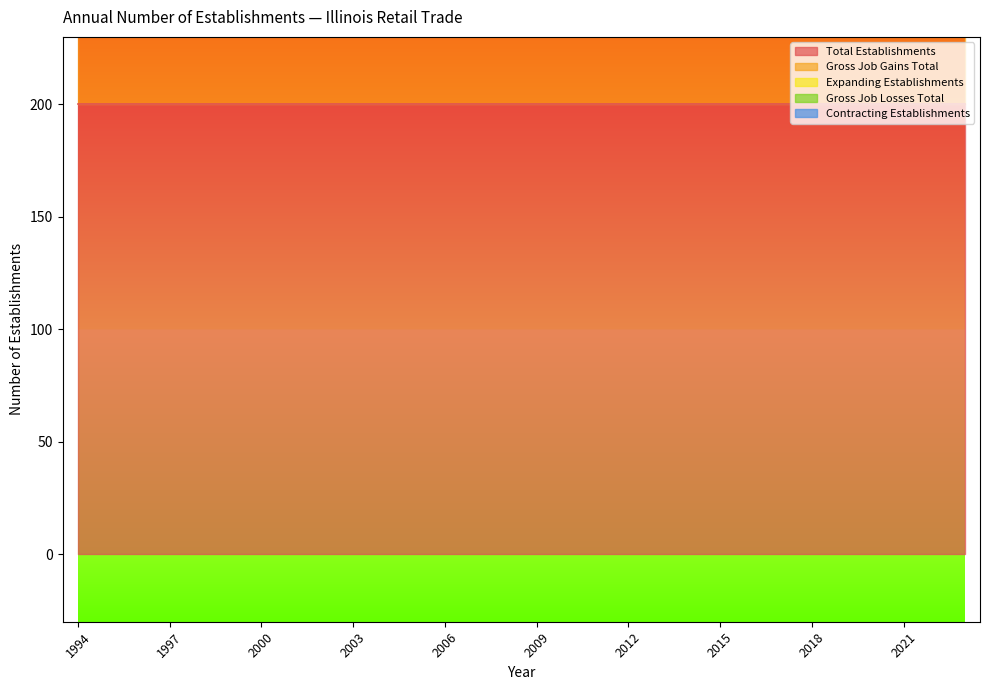

List the labels in order of Gross Job Gains Total value, smallest first.

1994, 1995, 1996, 1997, 1998, 1999, 2000, 2001, 2002, 2003, 2004, 2005, 2006, 2007, 2008, 2009, 2010, 2011, 2012, 2013, 2014, 2015, 2016, 2017, 2018, 2019, 2020, 2021, 2022, 2023